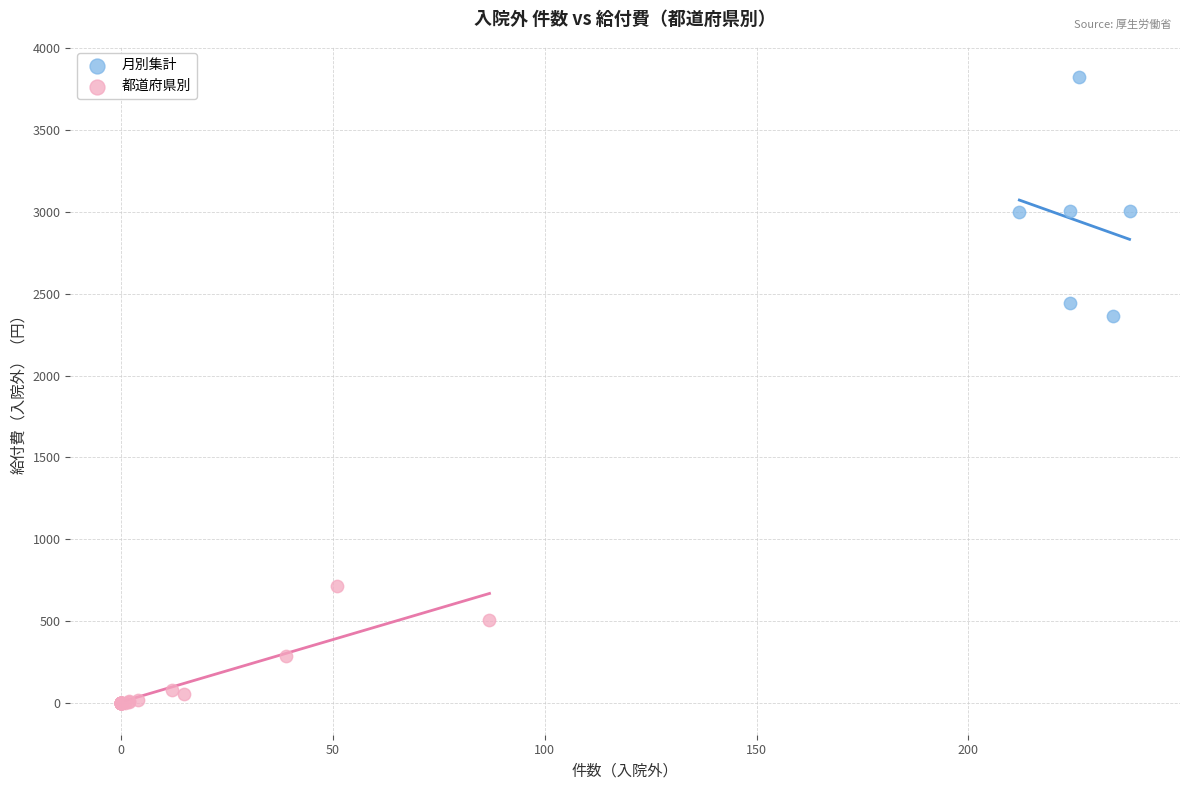

What are all the series names shown in the legend?

月別集計, 都道府県別